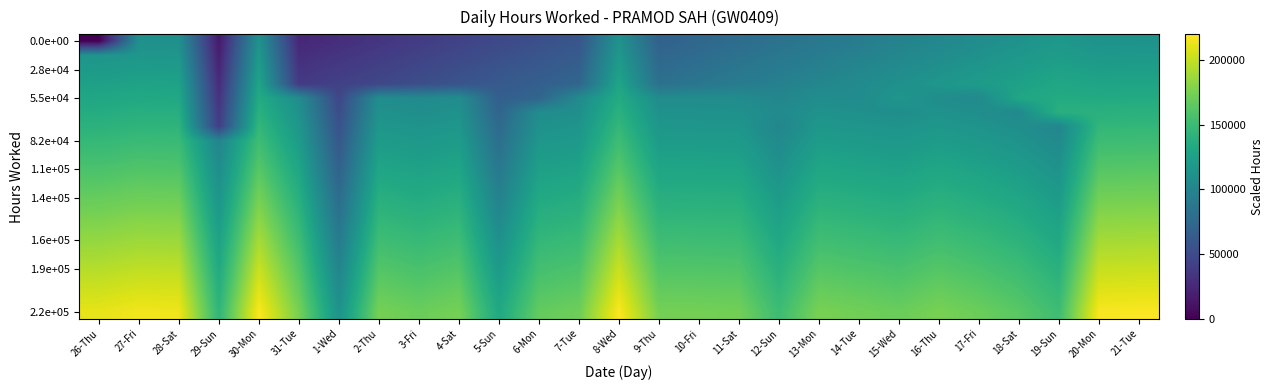

What is the spread (max minus min) of values at 16-Thu?

72687.1